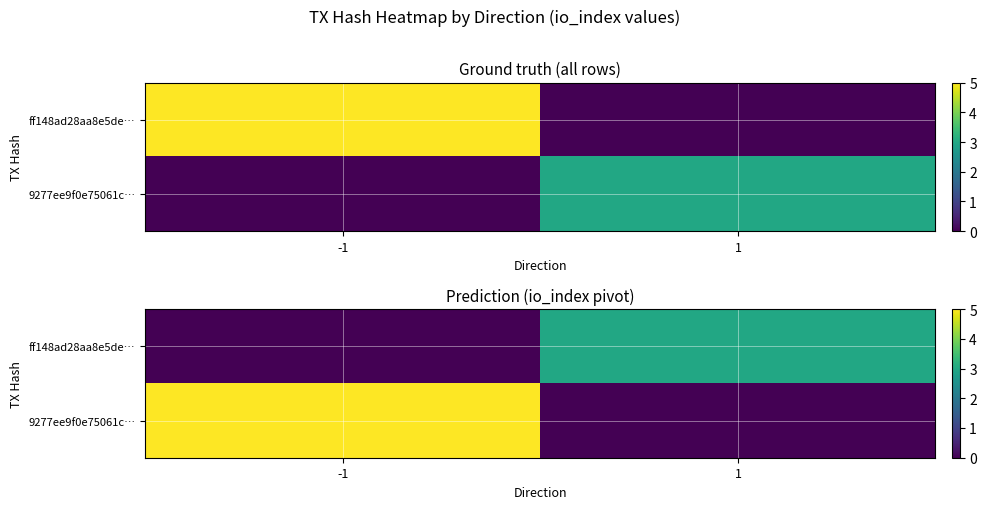

The value of ff148ad28aa8e5de… at 1 is 3. True or false?

True